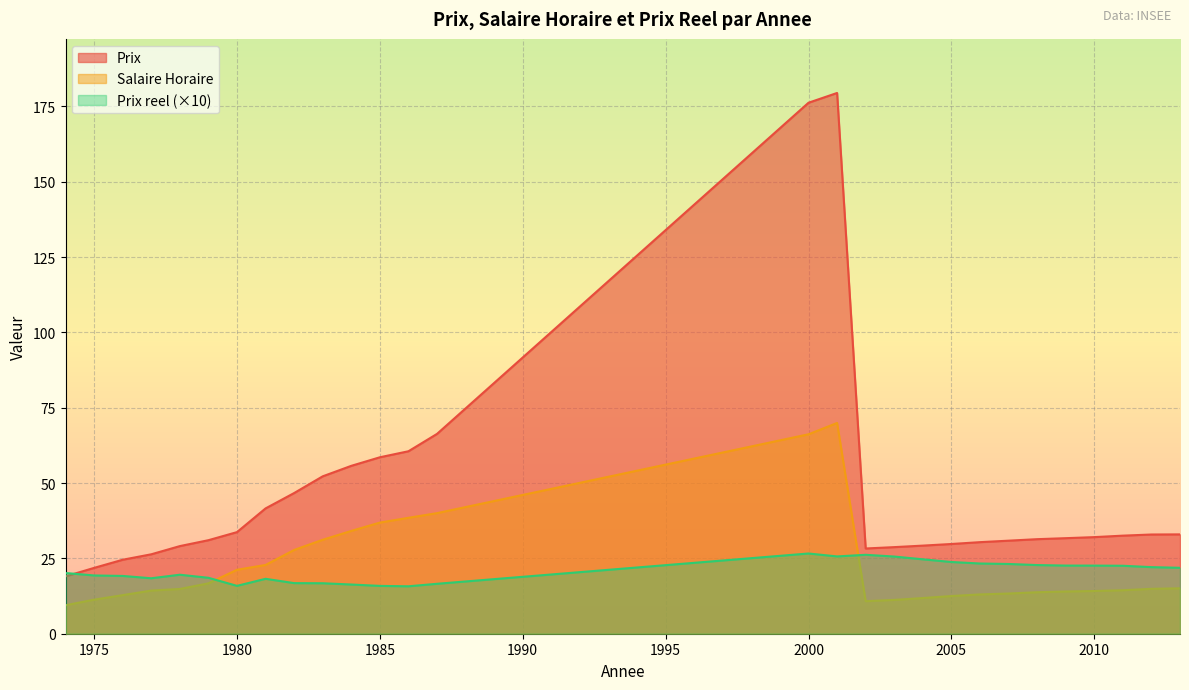

Reading right to left, what are all the values shown in this chart?

Salaire Horaire: 2013=15.1	2012=14.9	2011=14.4	2010=14.2	2009=14.0	2008=13.8	2007=13.3	2006=13.0	2005=12.5	2004=11.8	2003=11.2	2002=10.8	2001=70.0	2000=66.2	1987=40.0	1986=38.5	1985=36.9	1984=34.1	1983=31.2	1982=27.8	1981=22.8	1980=21.2	1979=16.7	1978=14.8	1977=14.3	1976=12.8	1975=11.3	1974=9.4
Prix reel: 2013=21.9	2012=22.1	2011=22.6	2010=22.6	2009=22.6	2008=22.8	2007=23.1	2006=23.3	2005=23.8	2004=24.7	2003=25.6	2002=26.2	2001=25.7	2000=26.6	1987=16.6	1986=15.7	1985=15.9	1984=16.3	1983=16.8	1982=16.8	1981=18.2	1980=15.9	1979=18.6	1978=19.6	1977=18.4	1976=19.2	1975=19.3	1974=20.1
Prix: 2013=33.0	2012=32.9	2011=32.5	2010=32.1	2009=31.7	2008=31.4	2007=30.9	2006=30.4	2005=29.8	2004=29.2	2003=28.7	2002=28.3	2001=179.5	2000=176.2	1987=66.3	1986=60.6	1985=58.6	1984=55.7	1983=52.2	1982=46.7	1981=41.6	1980=33.7	1979=31.0	1978=29.1	1977=26.4	1976=24.6	1975=21.9	1974=19.0